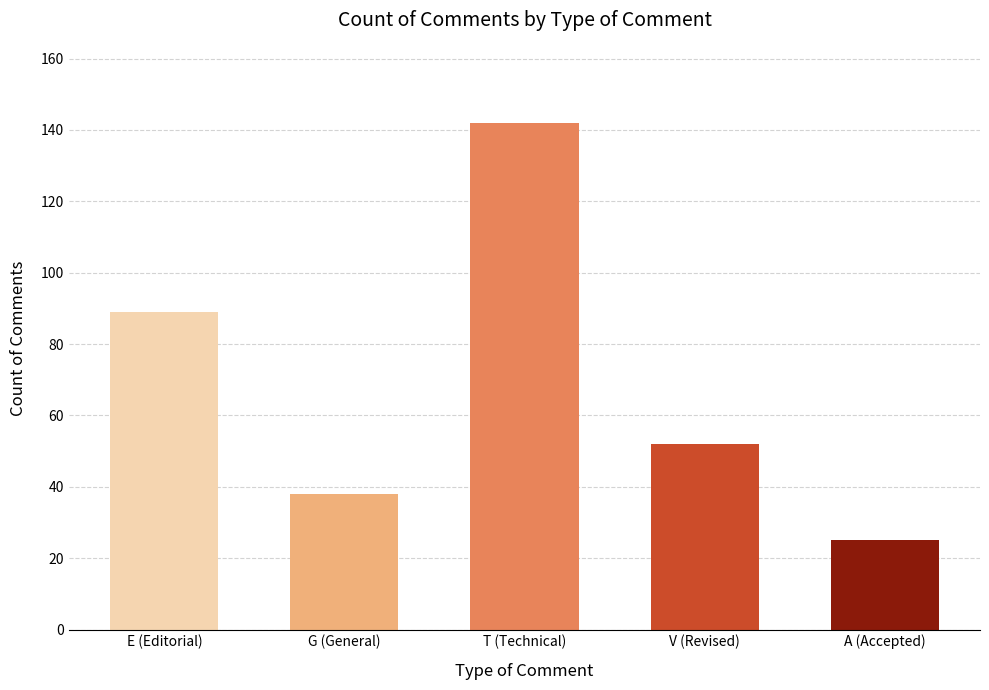

Approximately how many times larger is the value at V (Revised) compared to E (Editorial)?

0.6